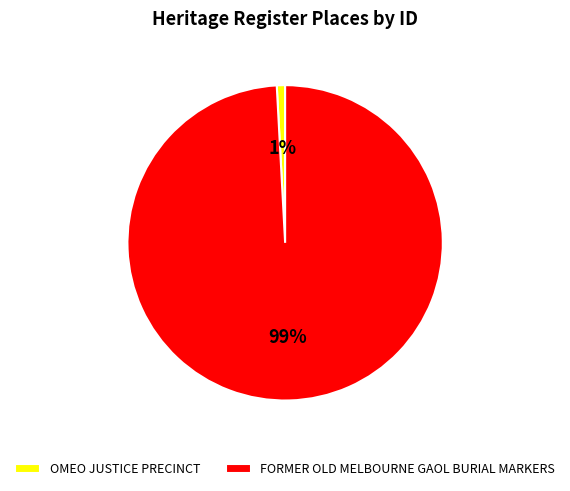

To the nearest percent, what is the combined percentage of FORMER OLD MELBOURNE GAOL BURIAL MARKERS and OMEO JUSTICE PRECINCT?

100%